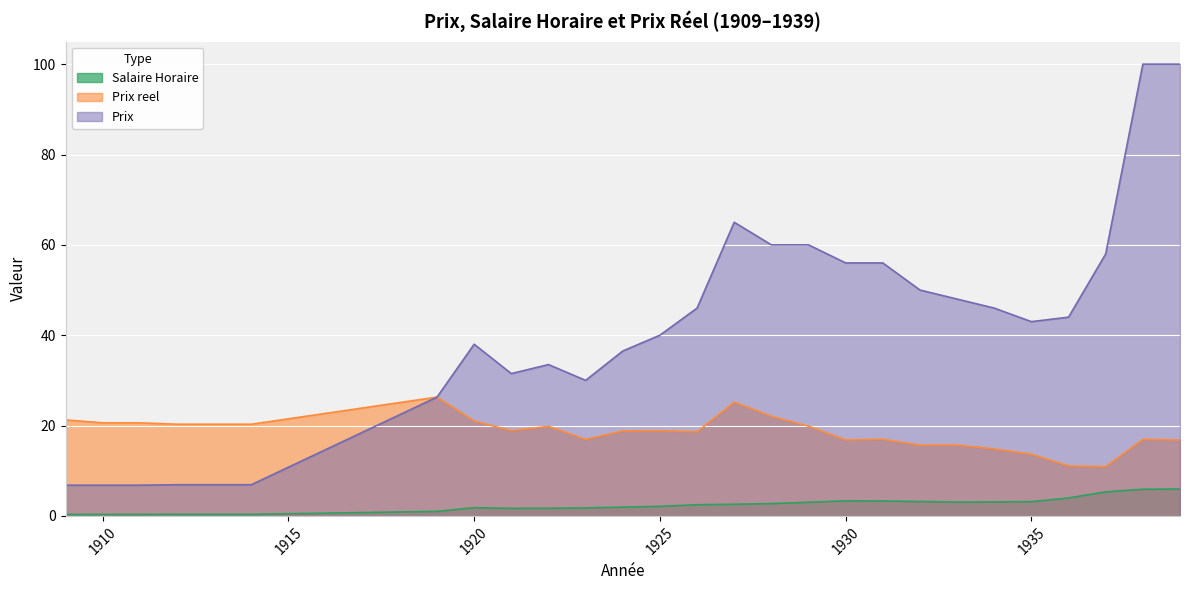

Reading left to right, extract all data points from this chart.

Salaire Horaire: 0.3	0.3	0.3	0.3	0.3	0.3	1.0	1.8	1.7	1.7	1.8	1.9	2.1	2.5	2.6	2.7	3.0	3.3	3.3	3.2	3.1	3.1	3.1	4.0	5.3	5.9	6.0
Prix reel: 21.2	20.6	20.6	20.3	20.3	20.3	26.3	21.0	18.9	19.8	16.9	18.8	18.9	18.6	25.2	22.1	19.9	16.8	17.0	15.7	15.7	14.8	13.7	11.1	10.9	16.9	16.8
Prix: 6.8	6.8	6.8	6.9	6.9	6.9	26.3	38.0	31.5	33.5	30.0	36.5	40.0	46.0	65.0	60.0	60.0	56.0	56.0	50.0	48.0	46.0	43.0	44.0	58.0	100.0	100.0